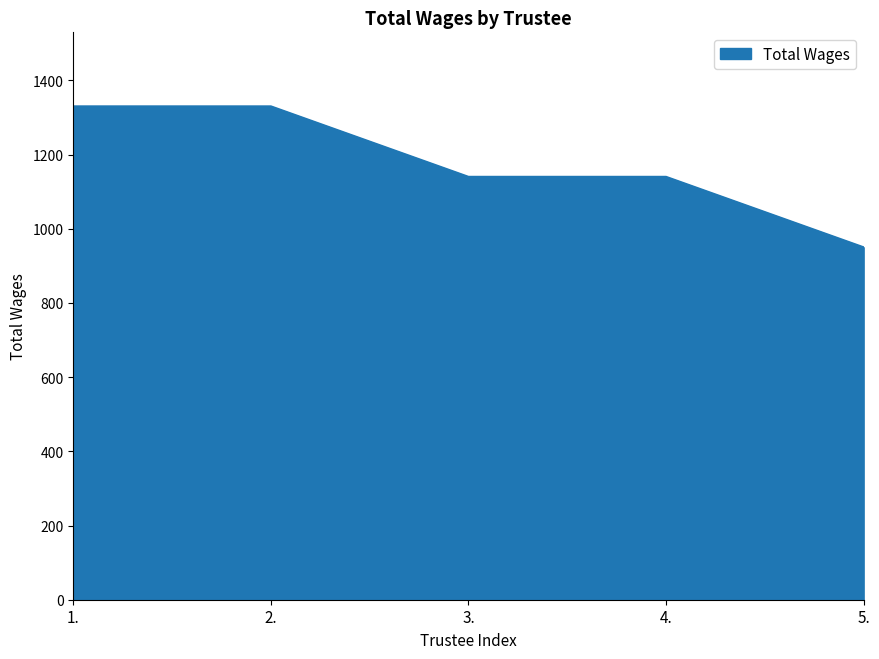

Does the chart have visible grid lines?

No